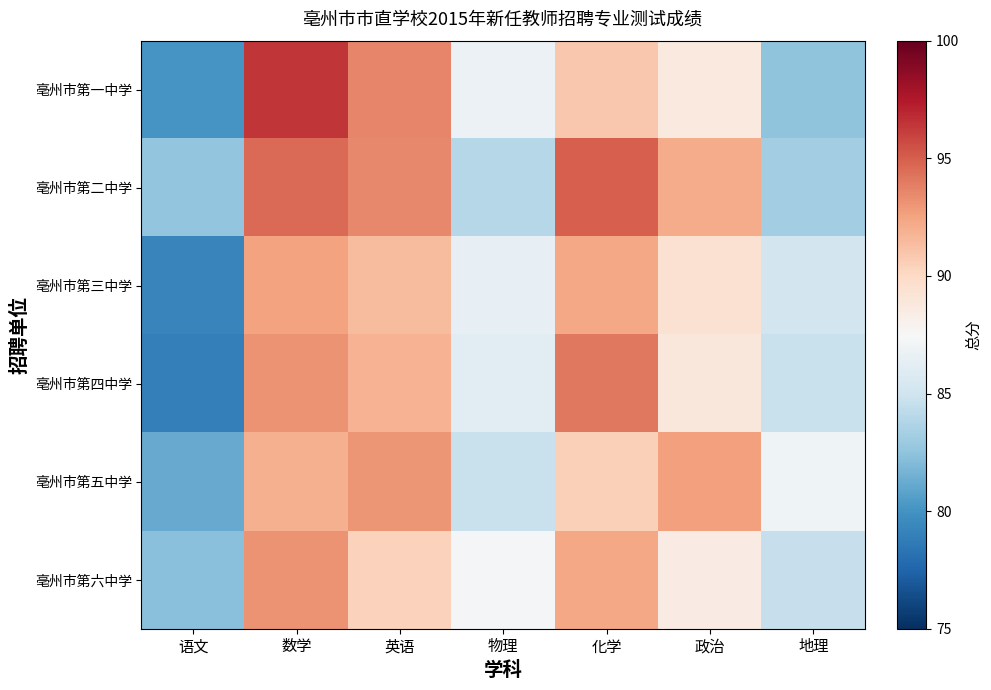

Reading left to right, extract all data points from this chart.

亳州市第一中学: 语文=80.1	数学=96.4	英语=93.6	物理=86.8	化学=90.9	政治=88.7	地理=82.5
亳州市第二中学: 语文=82.6	数学=94.6	英语=93.5	物理=83.9	化学=95.0	政治=92.1	地理=83.2
亳州市第三中学: 语文=79.2	数学=92.5	英语=91.5	物理=86.5	化学=92.3	政治=89.4	地理=85.2
亳州市第四中学: 语文=79.0	数学=93.1	英语=91.8	物理=86.1	化学=94.1	政治=88.9	地理=84.7
亳州市第五中学: 语文=81.2	数学=91.9	英语=93.0	物理=84.7	化学=90.5	政治=92.6	地理=87.0
亳州市第六中学: 语文=82.3	数学=93.1	英语=90.4	物理=87.3	化学=92.3	政治=88.5	地理=84.6